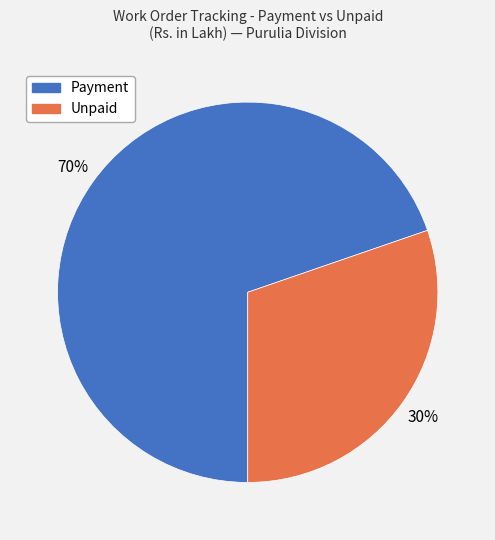

Is there a majority slice in this chart?

Yes